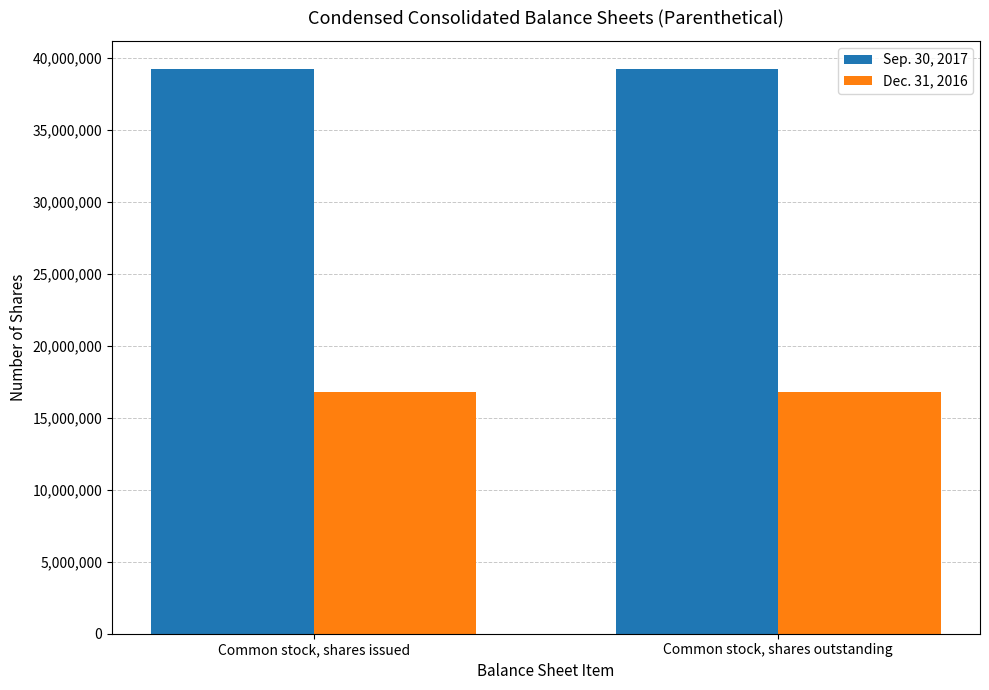

How many data points does each series have?

2